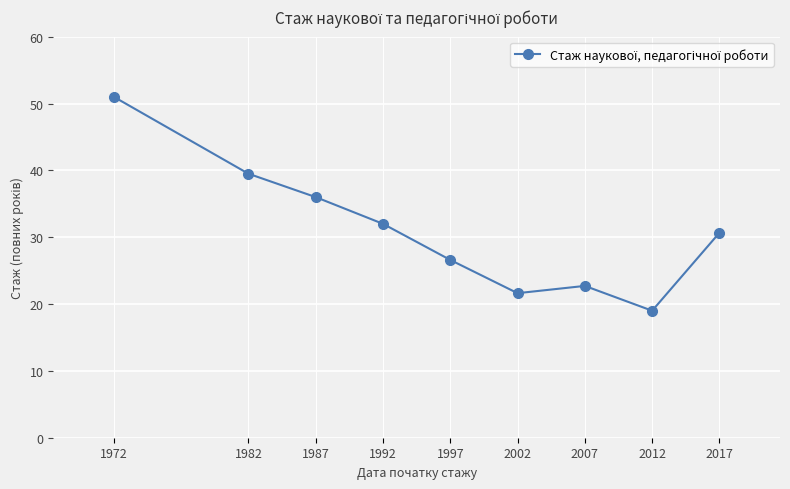

Where is the data nearest to the value 35?

1987